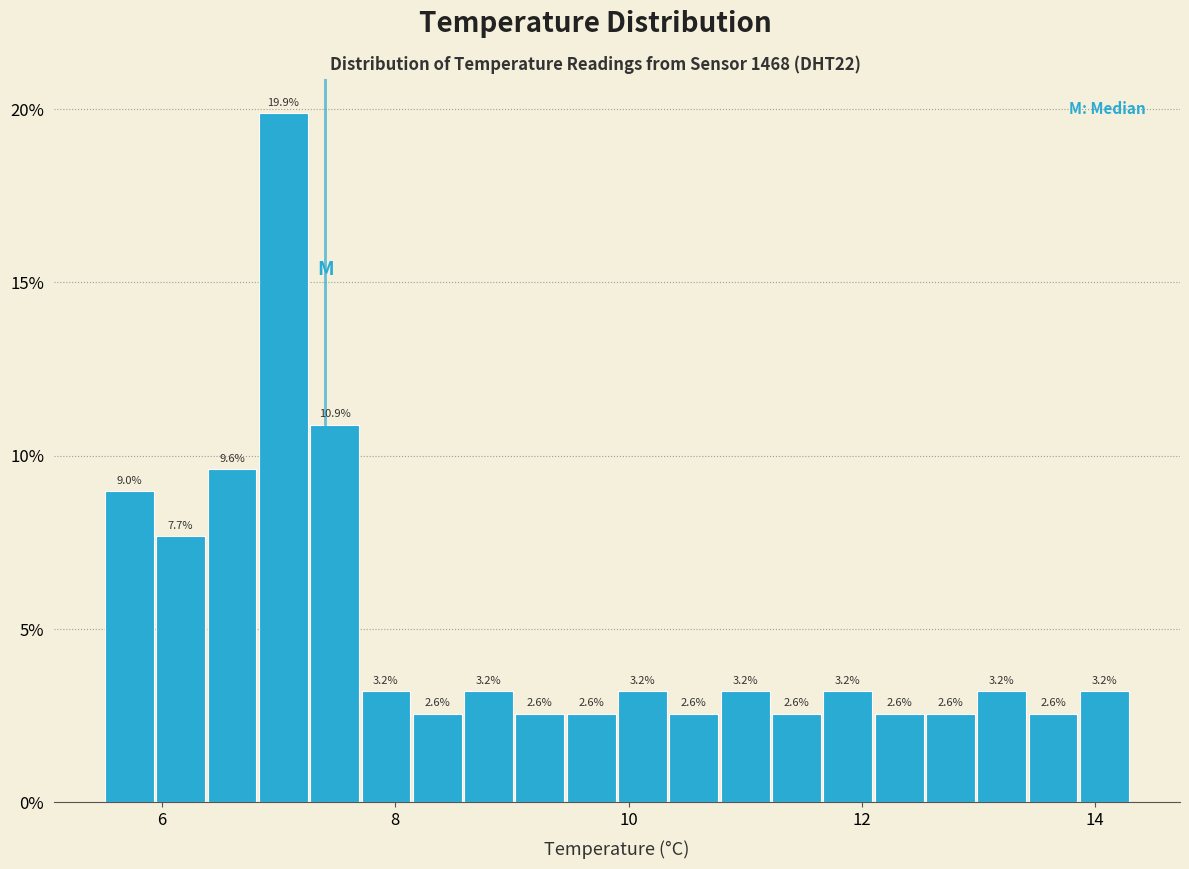

Around what value on the x-axis is the tallest bar? Give the approximate position of its centre, as read against the axis.

7.0